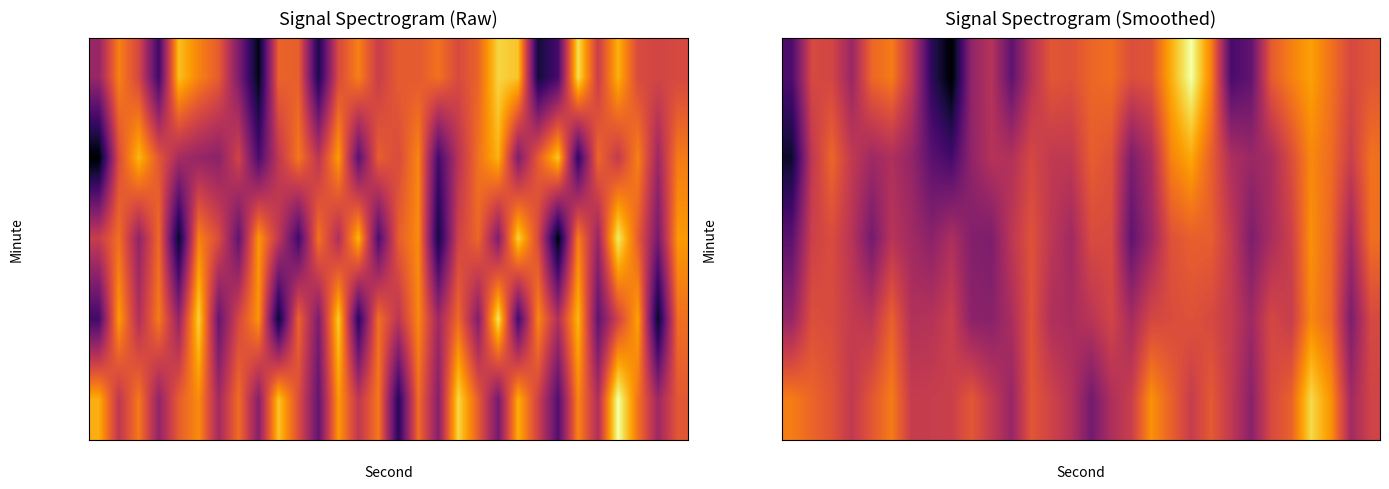

At how many categories does at least one series exceed -133?

29